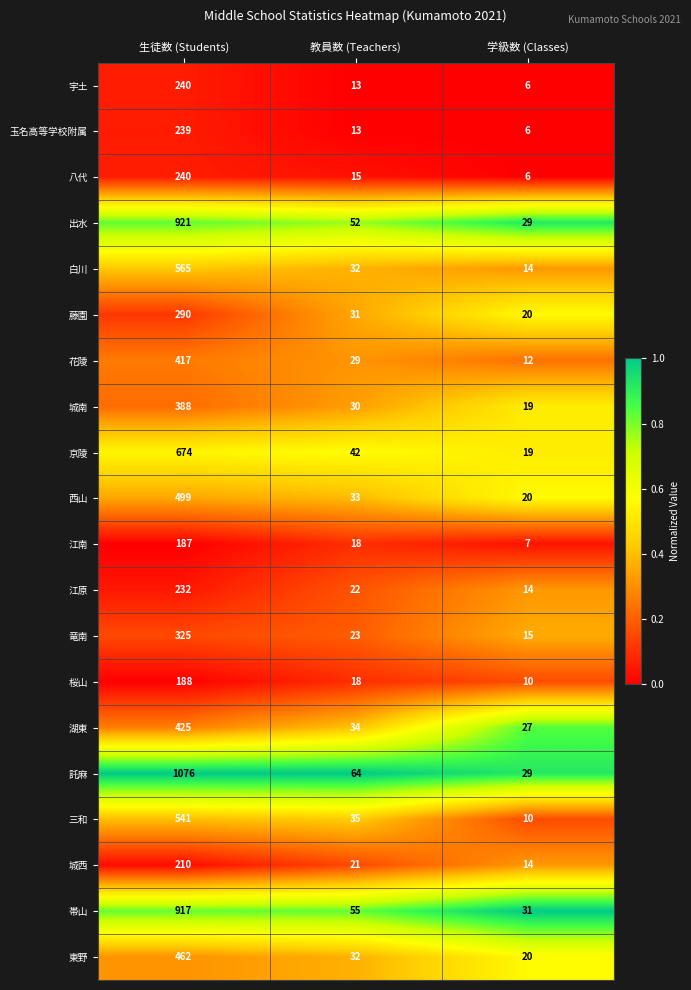

At which category is the sum across all series the highest?

生徒数 (Students)